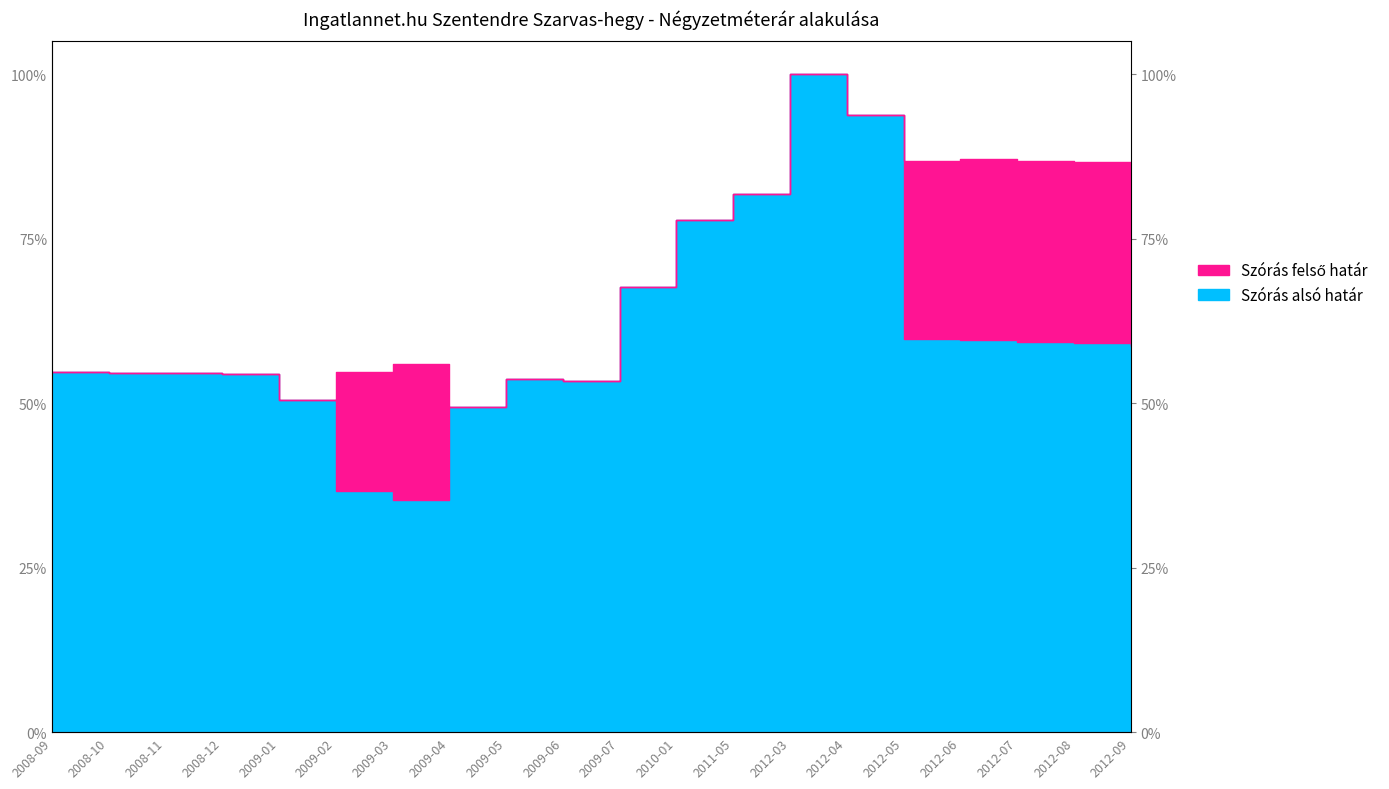

At which label does Szórás alsó határ first exceed 496762?

2009-07